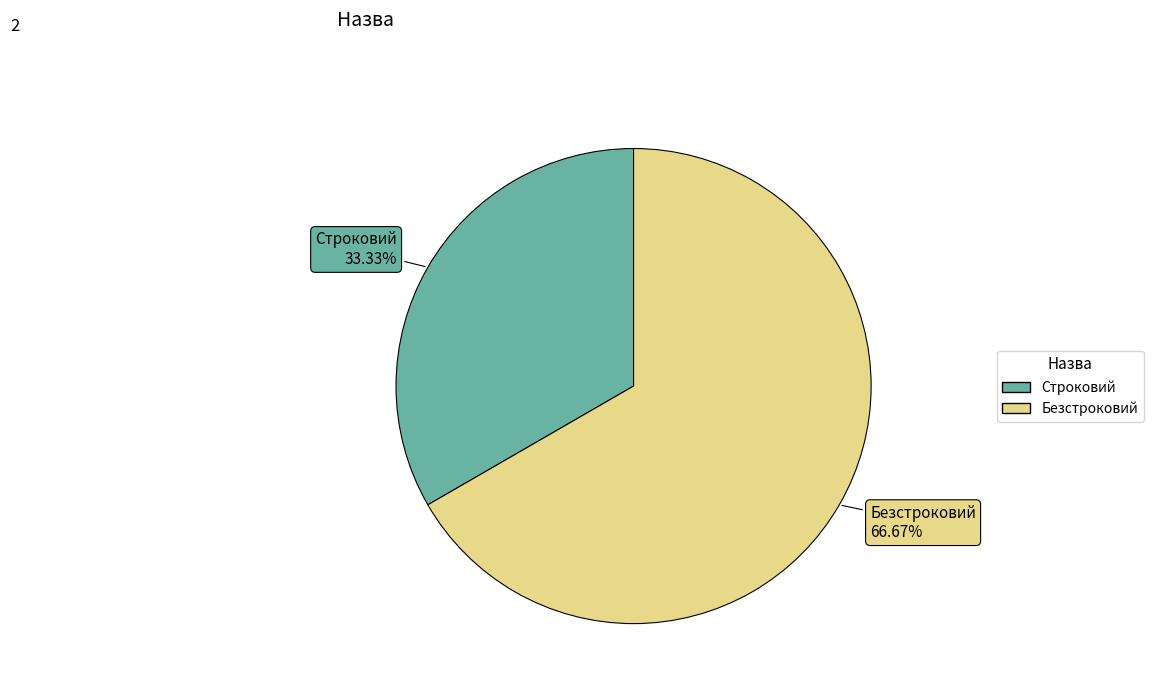

Is it true that Безстроковий is 73% of the pie?

False